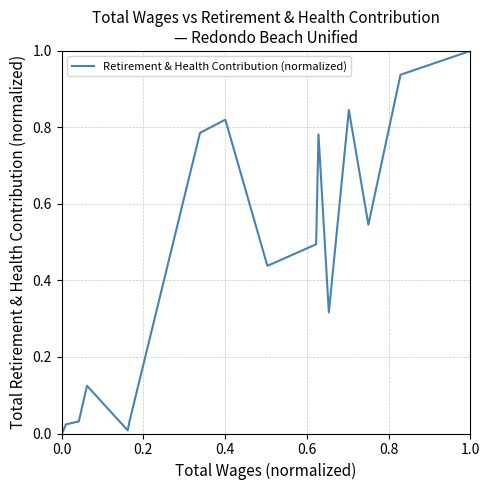

What is the difference between the maximum and minimum values?

1.0